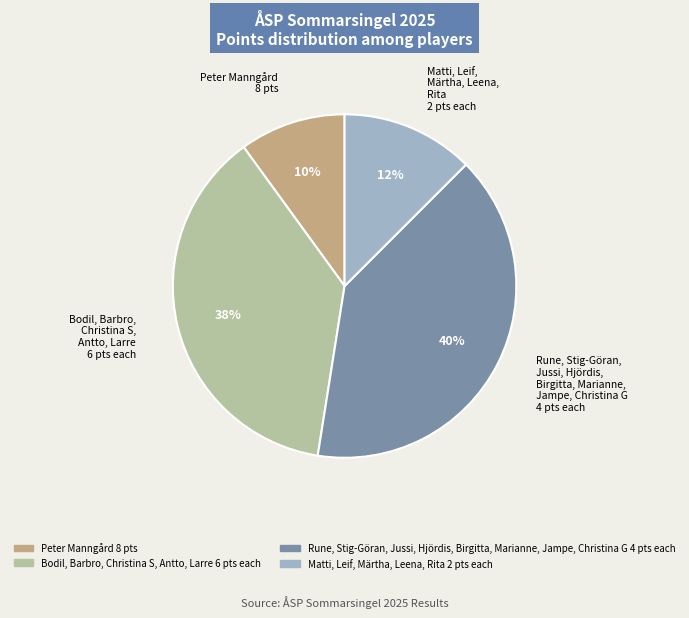

To the nearest percent, what is the difference between the largest and smallest slice percentages?

30%